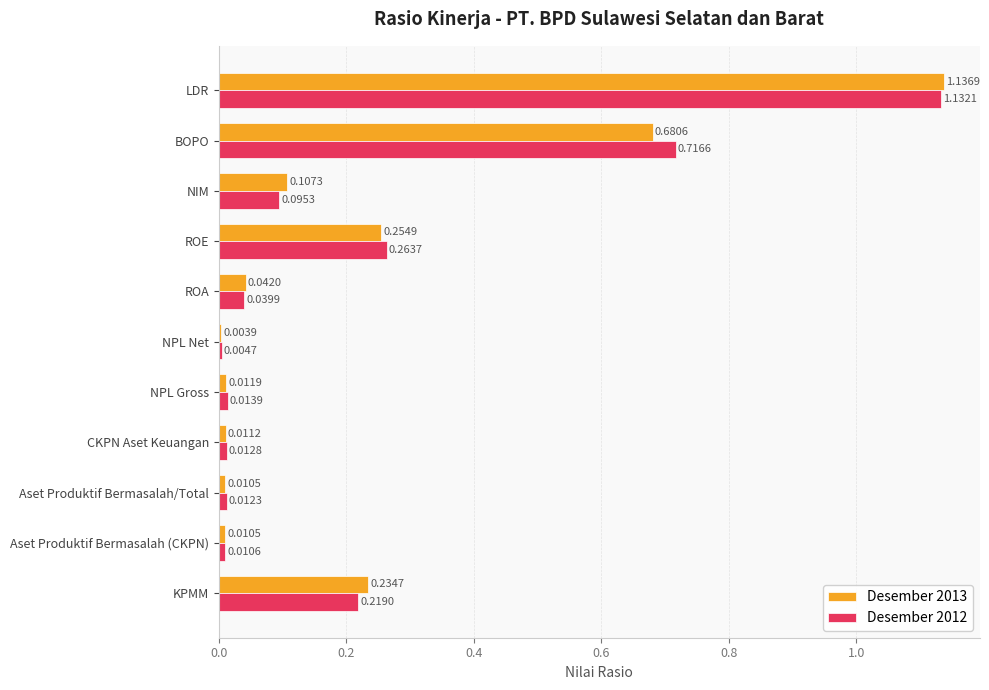

Which series changed the most between ROA and BOPO?

Desember 2012